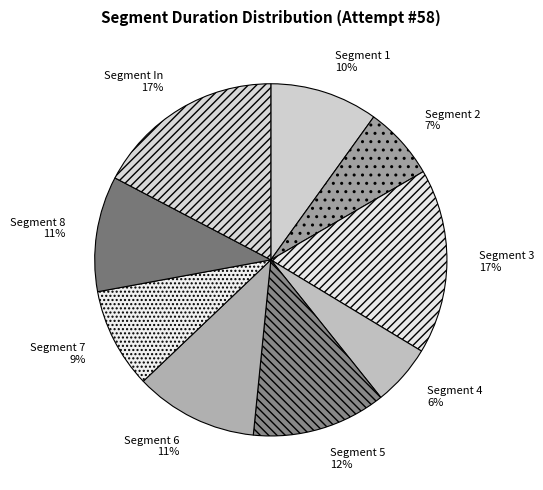

Count the number of slices in the pie.

9